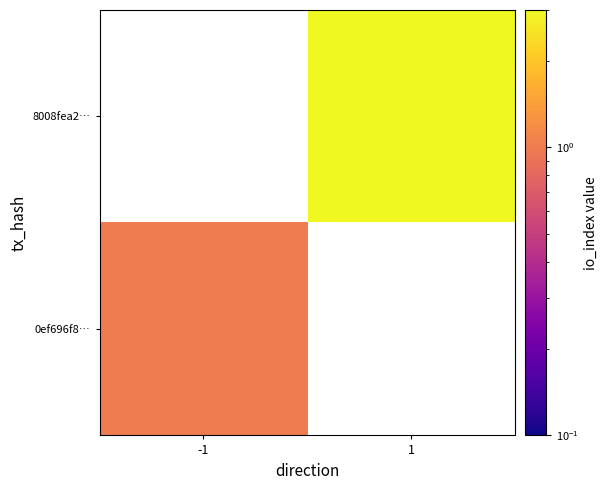

How many data points does each series have?

2